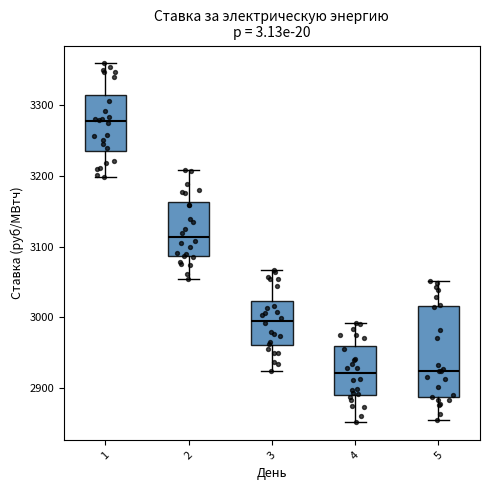

Where is the upper edge of the box at x = 4 on the y-axis? The values are not printed on the chart, so give them approximately, as read against the axis.

2960